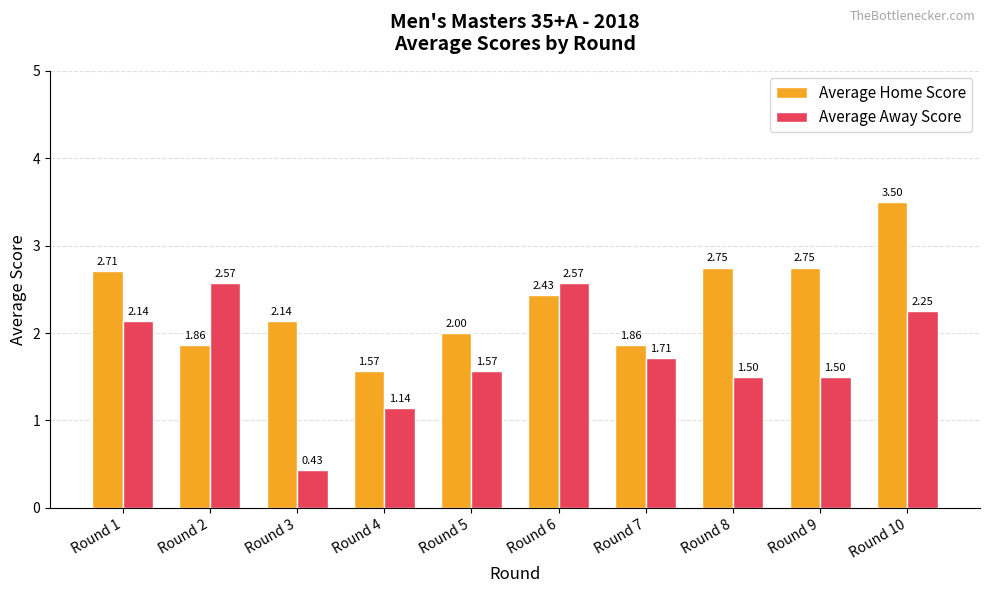

Which series has the largest total across all categories?

Average Home Score